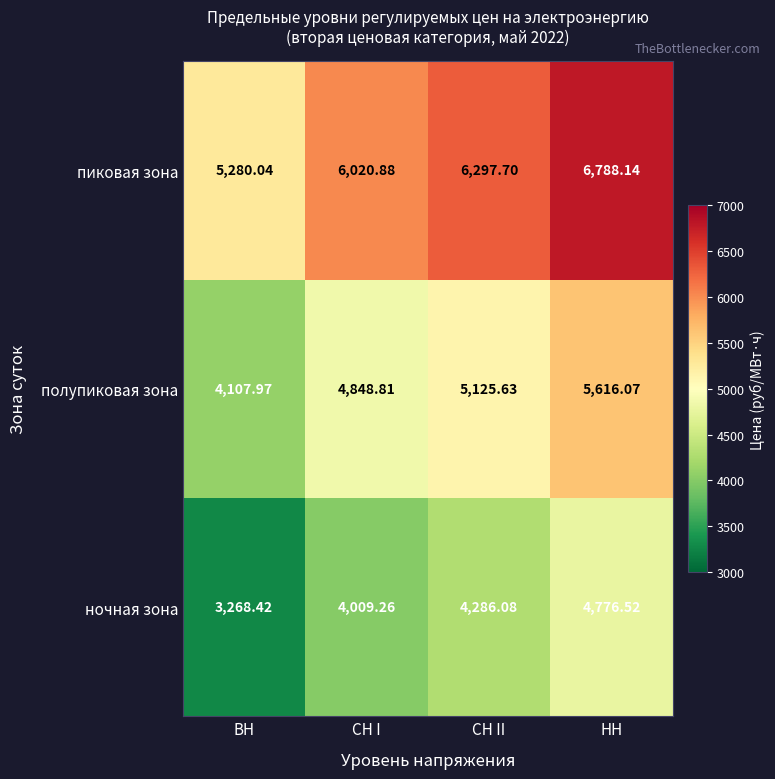

Rank the series by their maximum value, from highest to lowest.

пиковая зона, полупиковая зона, ночная зона